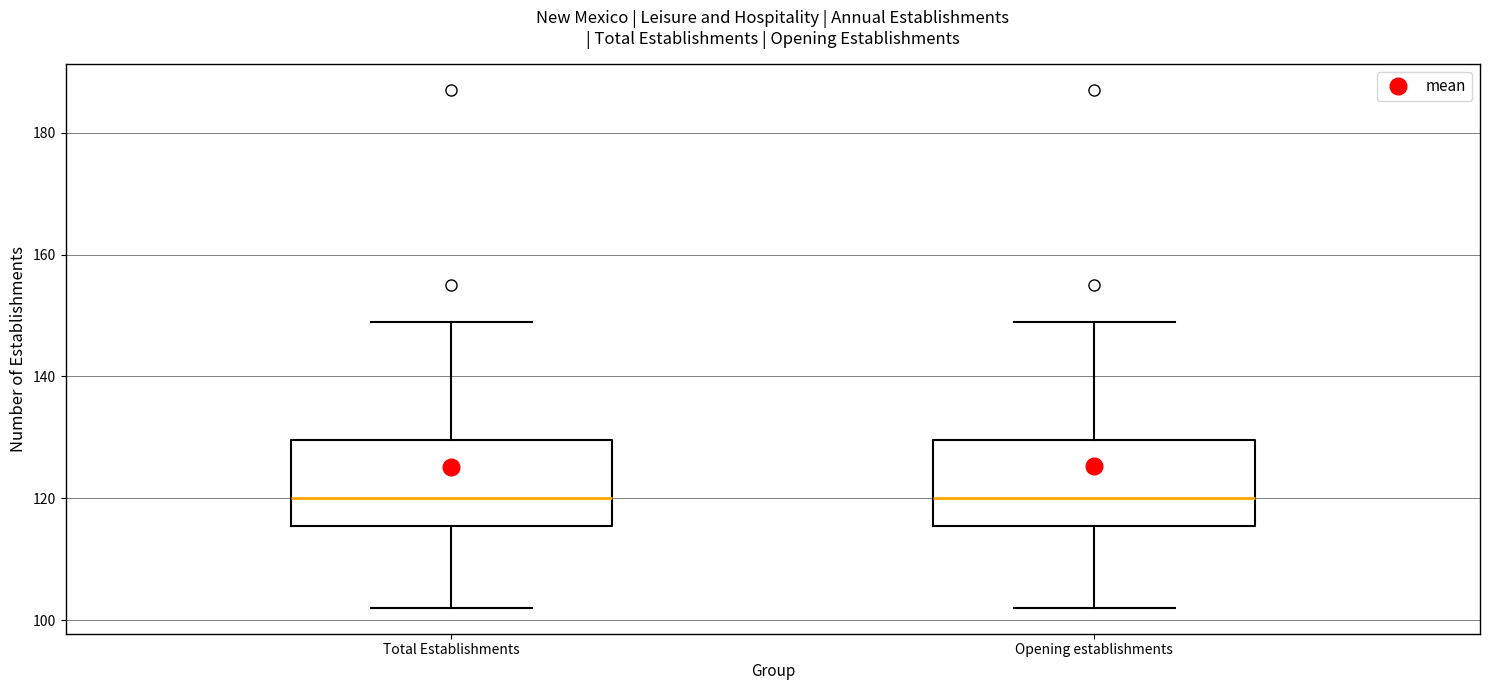

Reading left to right, transcribe this box plot: for each box, give where its median line is, the range the box spans, and where its two whiskers end, as read against the y-axis. The values are not printed on the chart, so give them approximately, as read against the axis.

Total Establishments: median 120, box 116 to 130, whiskers 102 to 150
Opening establishments: median 120, box 116 to 130, whiskers 102 to 150